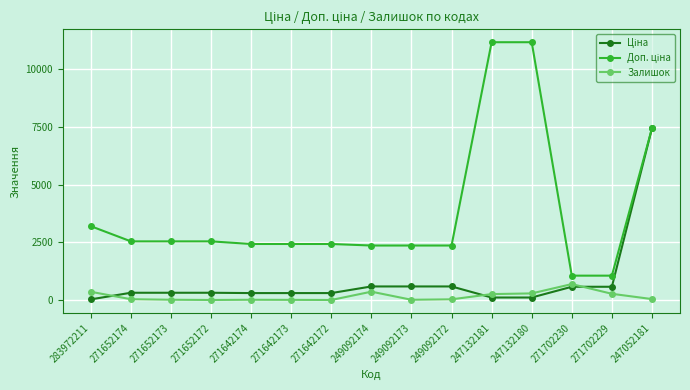

True or false: Залишок has a value of 273.0 at 271702229.

True